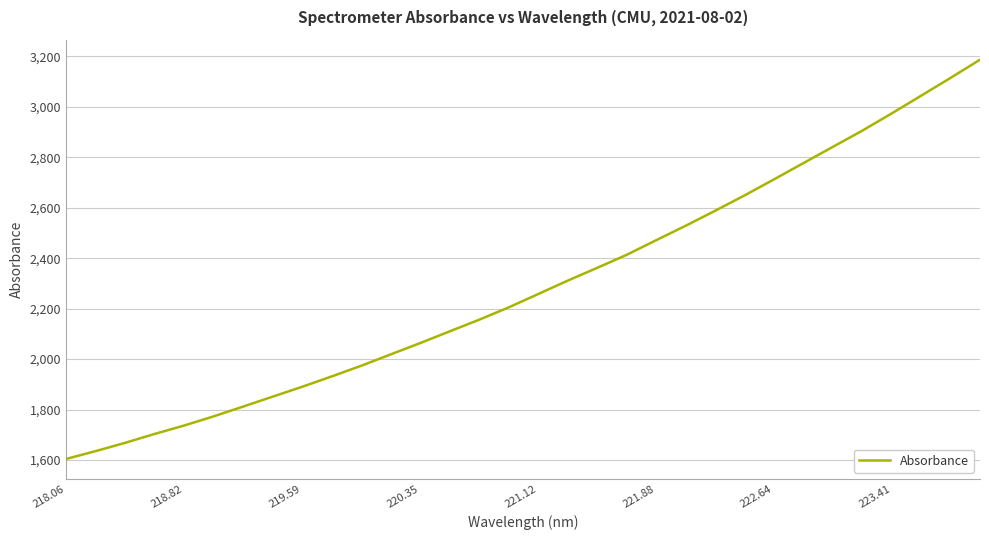

What is the difference between the maximum and minimum values?

1583.1